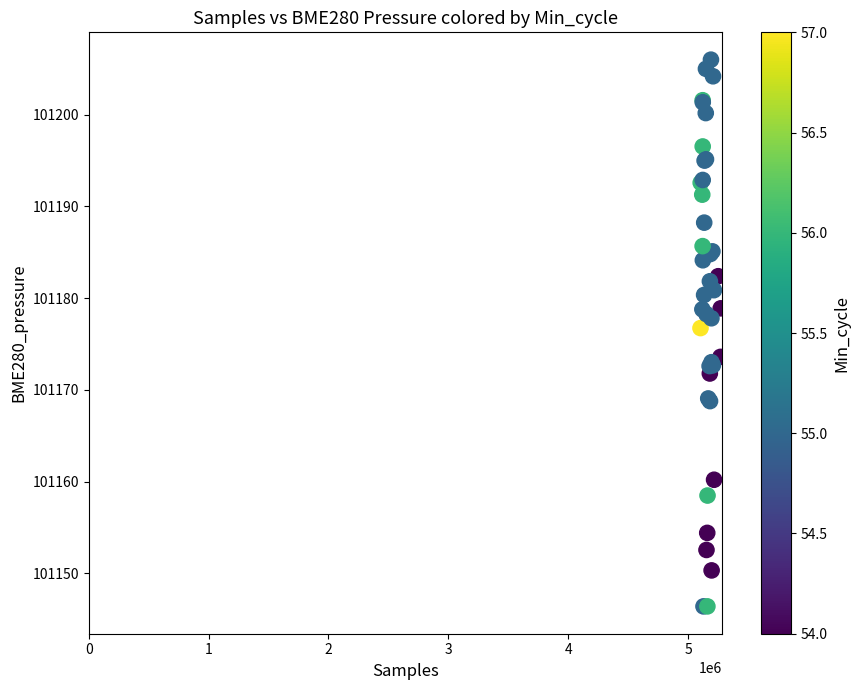

What Y value in the scatter plot is closest to 101176?

101176.7